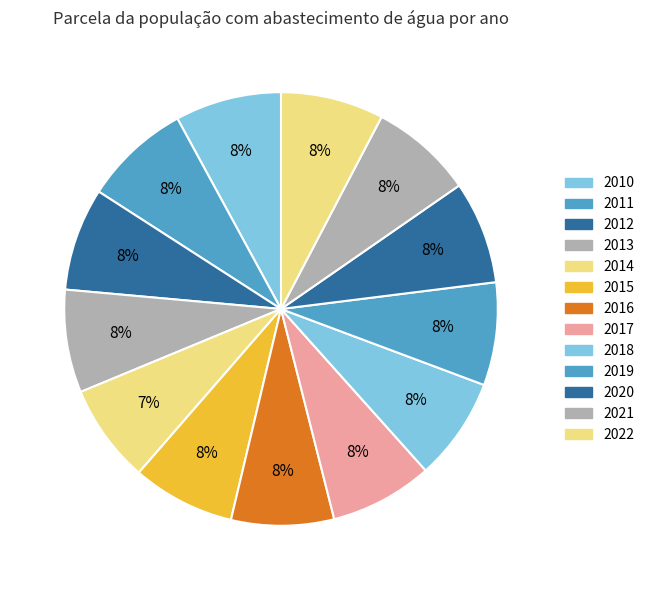

Which slice is the smallest?

2014